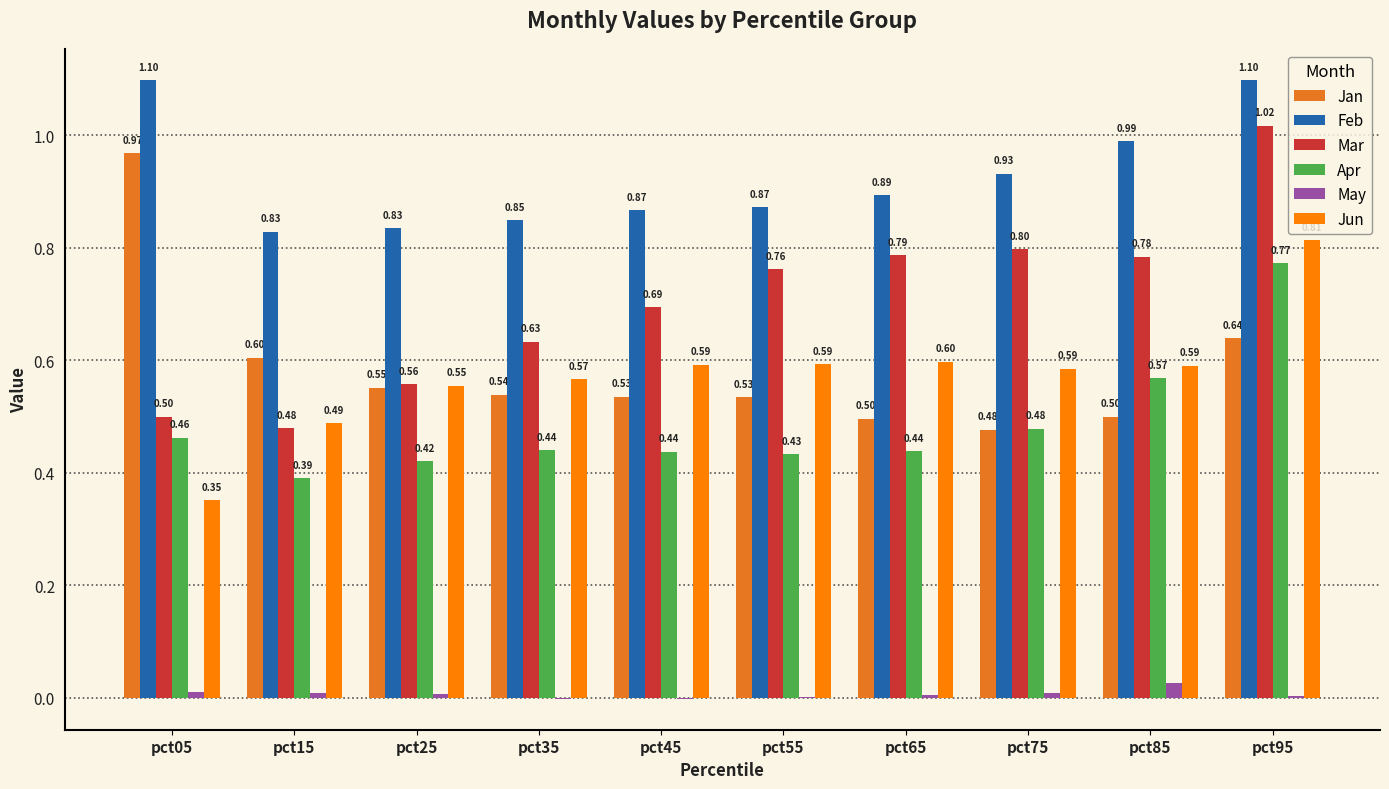

Between pct25 and pct45, which series saw the biggest shift?

Mar